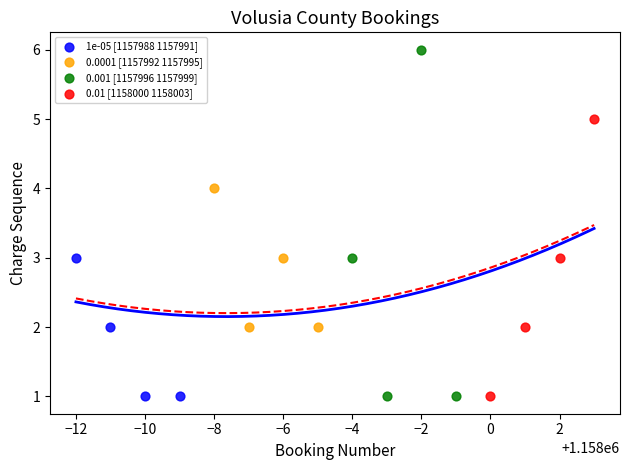

Which series contains the highest Y value?

0.001 [1157996 1157999]